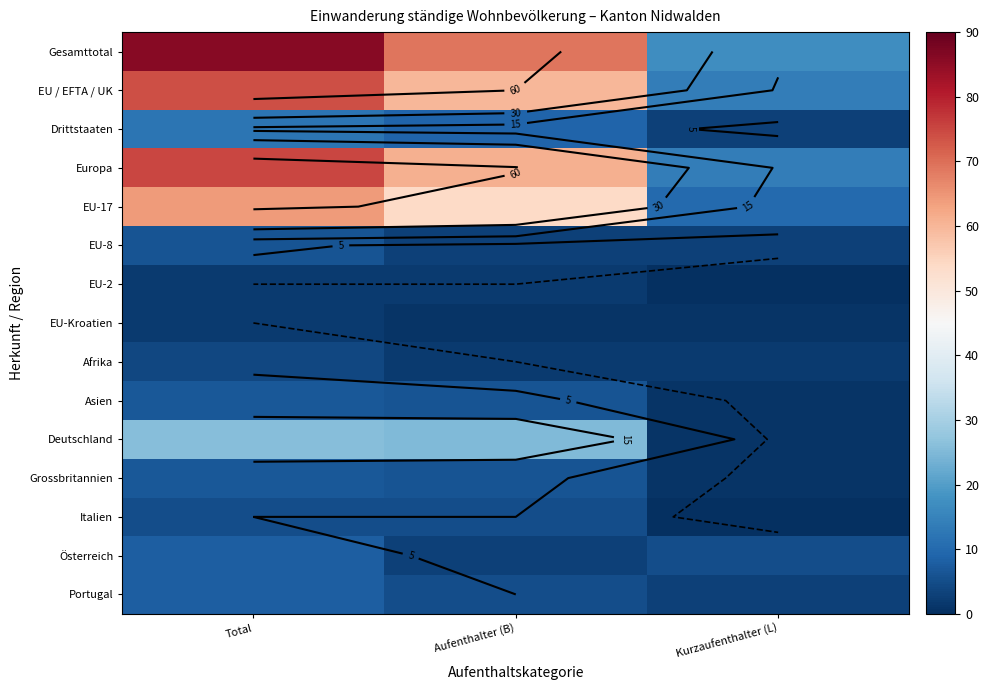

List the series in order of their peak value, highest first.

Gesamttotal, Europa, EU / EFTA / UK, EU-17, Deutschland, Drittstaaten, Österreich, Portugal, Asien, Grossbritannien, EU-8, Italien, Afrika, EU-2, EU-Kroatien